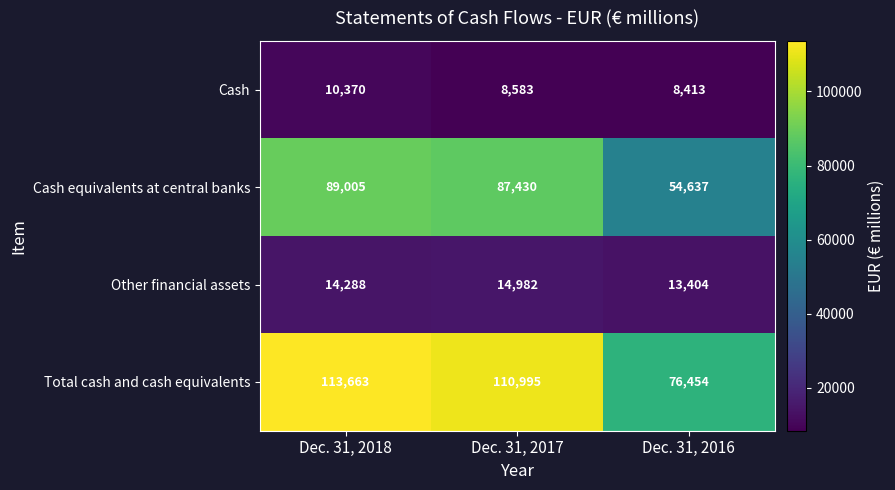

Rank the categories by Total cash and cash equivalents value from highest to lowest.

Dec. 31, 2018, Dec. 31, 2017, Dec. 31, 2016